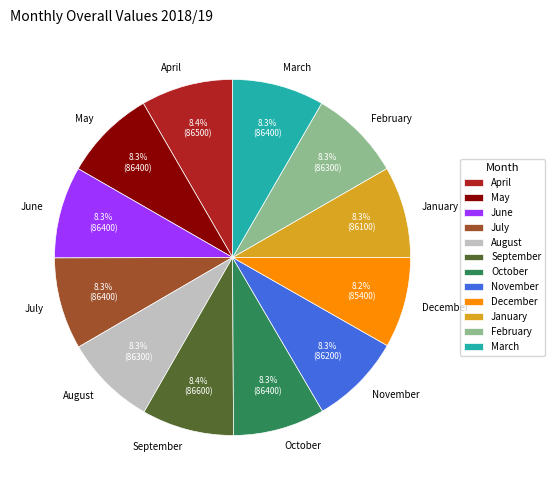

Is there a majority slice in this chart?

No